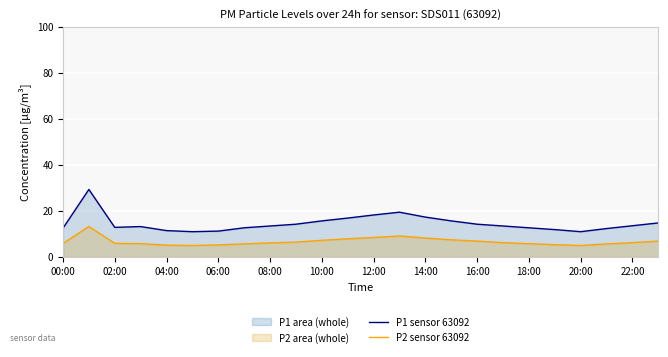

True or false: P2 sensor 63092 and P1 sensor 63092 intersect in this chart.

False